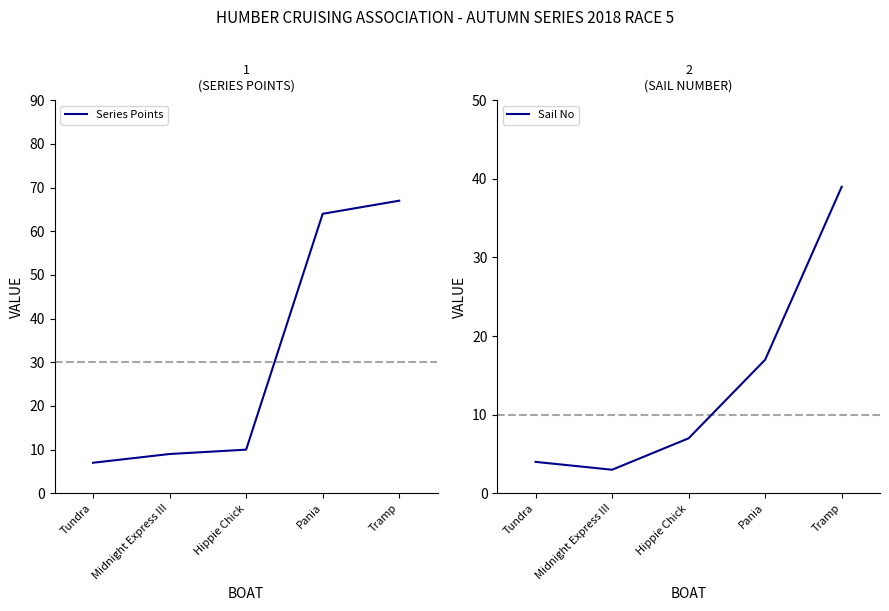

At which label does Series Points reach its minimum?

Tundra